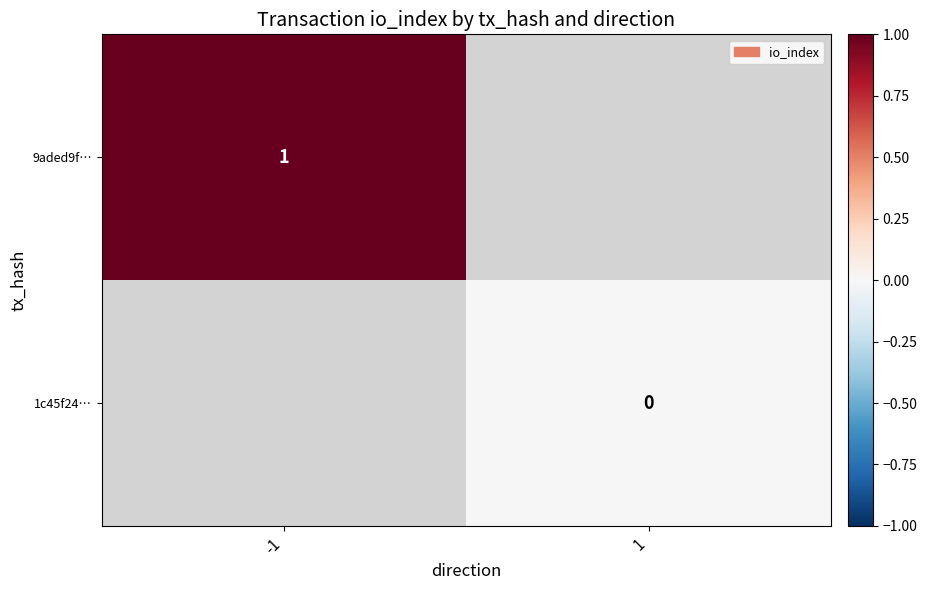

What is the greatest value displayed?

1.0